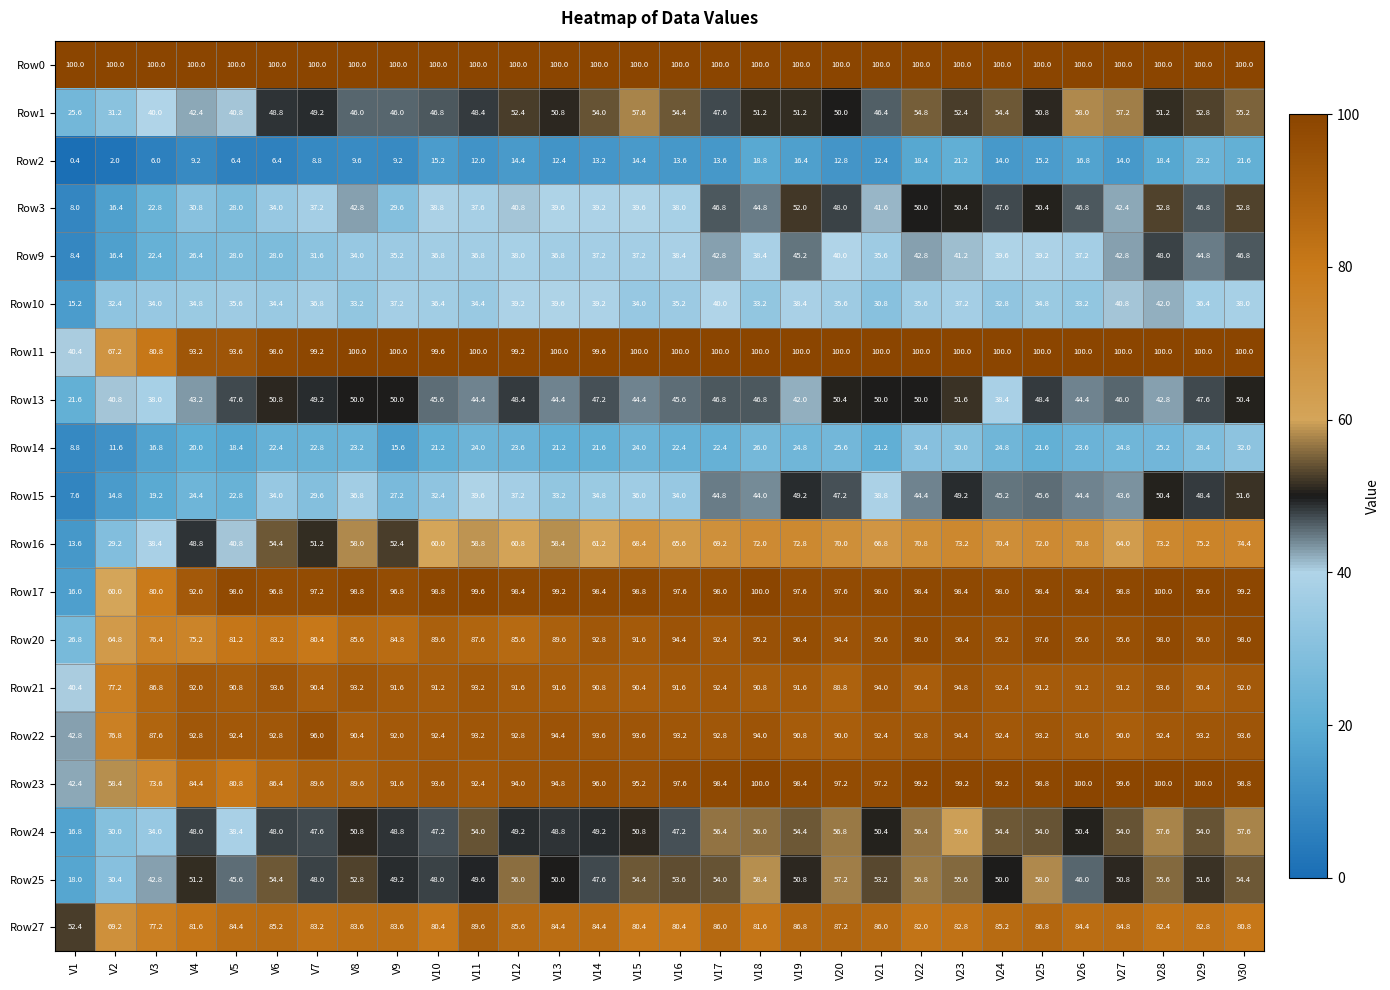

At which label does Row2 first exceed 13?

V10